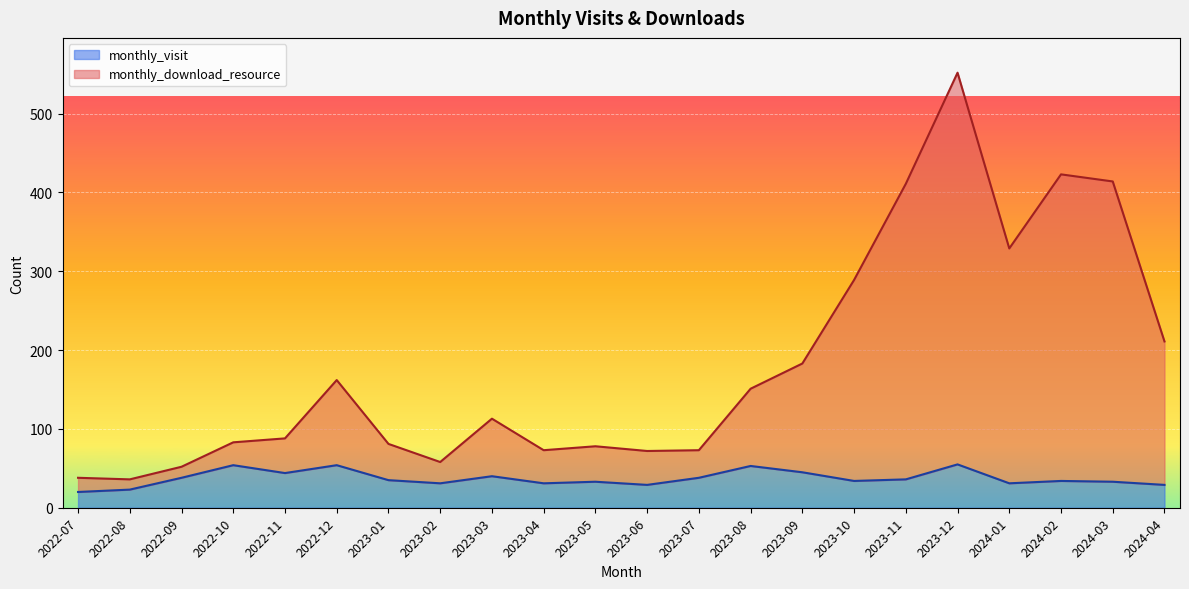

The monthly_visit series shows 45 at 2023-09. True or false?

True